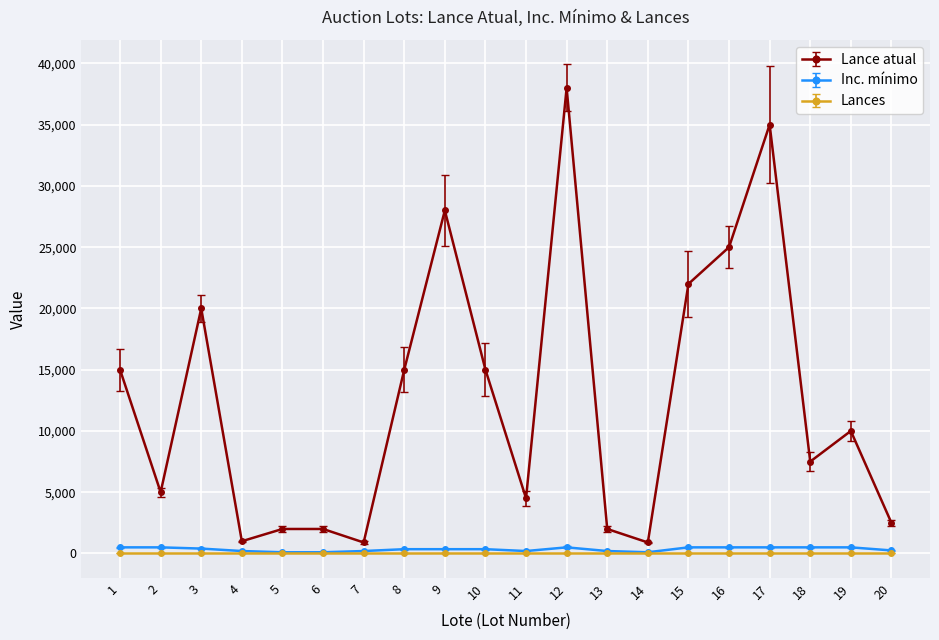

The Lances series shows 0 at 12. True or false?

False